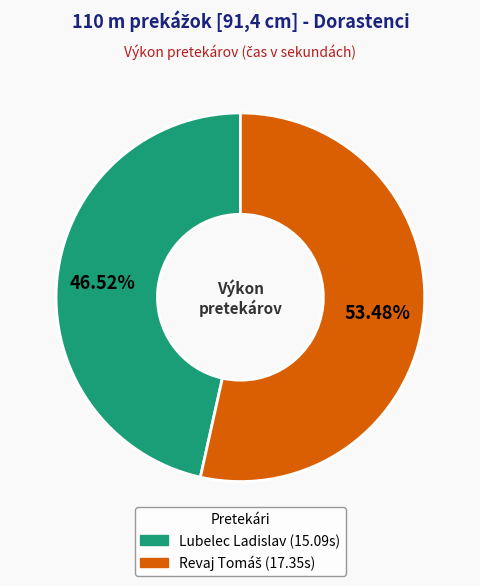

What is the smallest slice in the pie chart?

Lubelec Ladislav